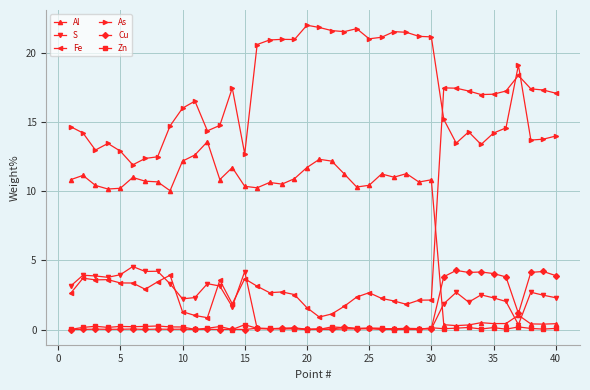

What is the difference between the maximum and minimum values in the Al series?

13.3